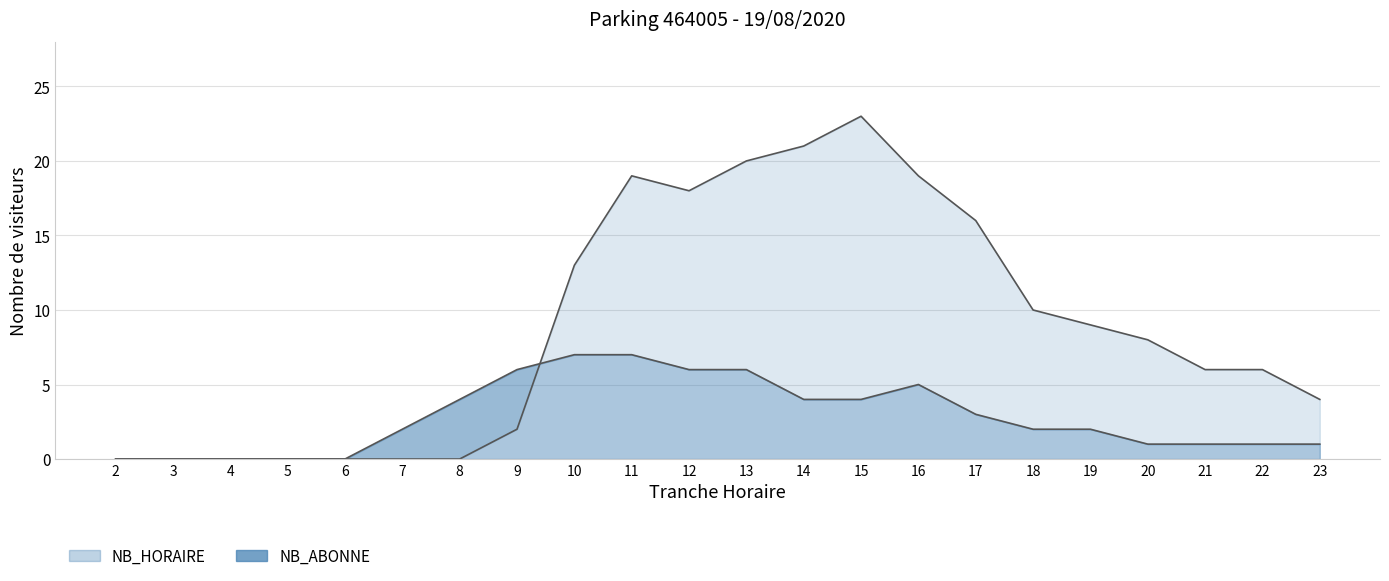

Reading right to left, what are all the values shown in this chart?

NB_HORAIRE: 4	6	6	8	9	10	16	19	23	21	20	18	19	13	2	0	0	0	0	0	0	0
NB_ABONNE: 1	1	1	1	2	2	3	5	4	4	6	6	7	7	6	4	2	0	0	0	0	0